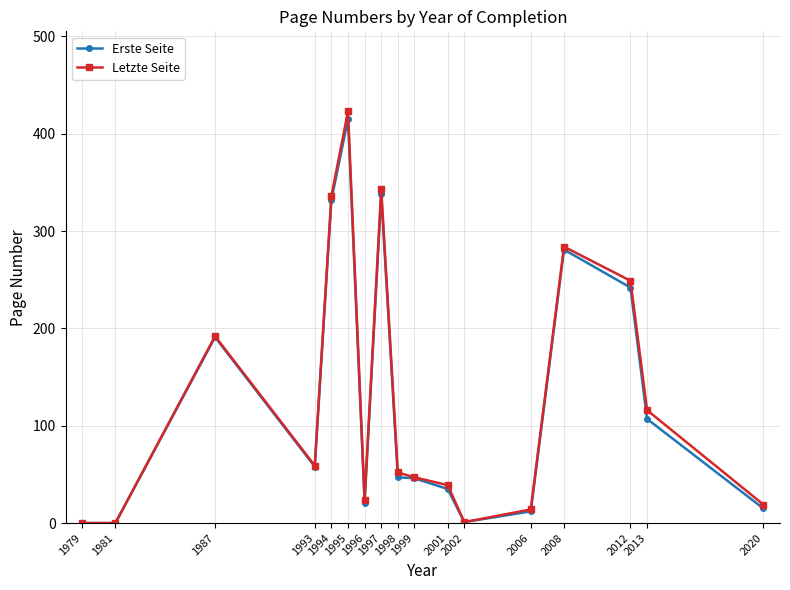

Which series has the widest spread of values?

Letzte Seite